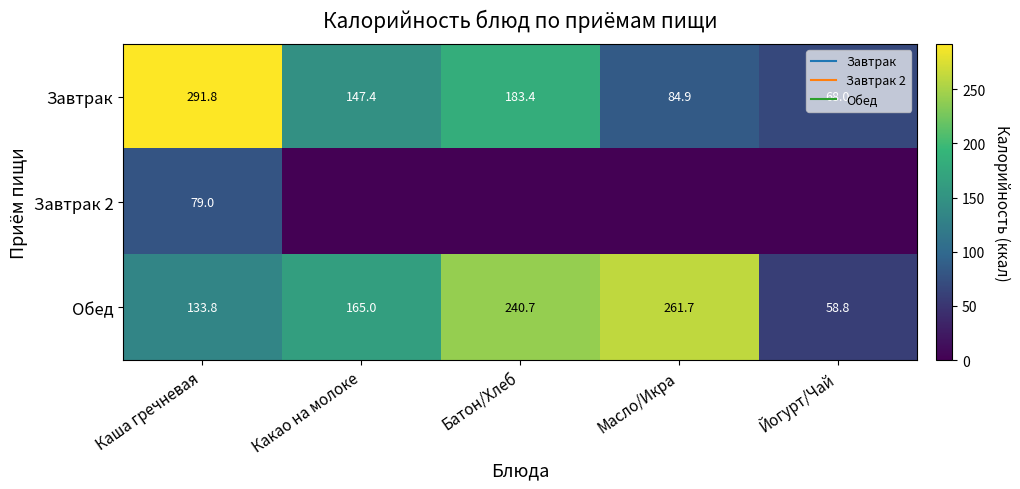

At which label is Завтрак closest to 179?

Батон/Хлеб